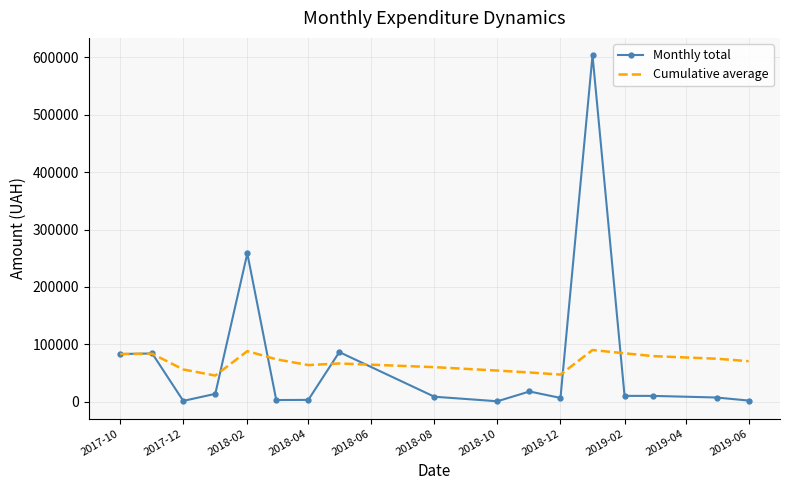

Which series has the widest spread of values?

Monthly total